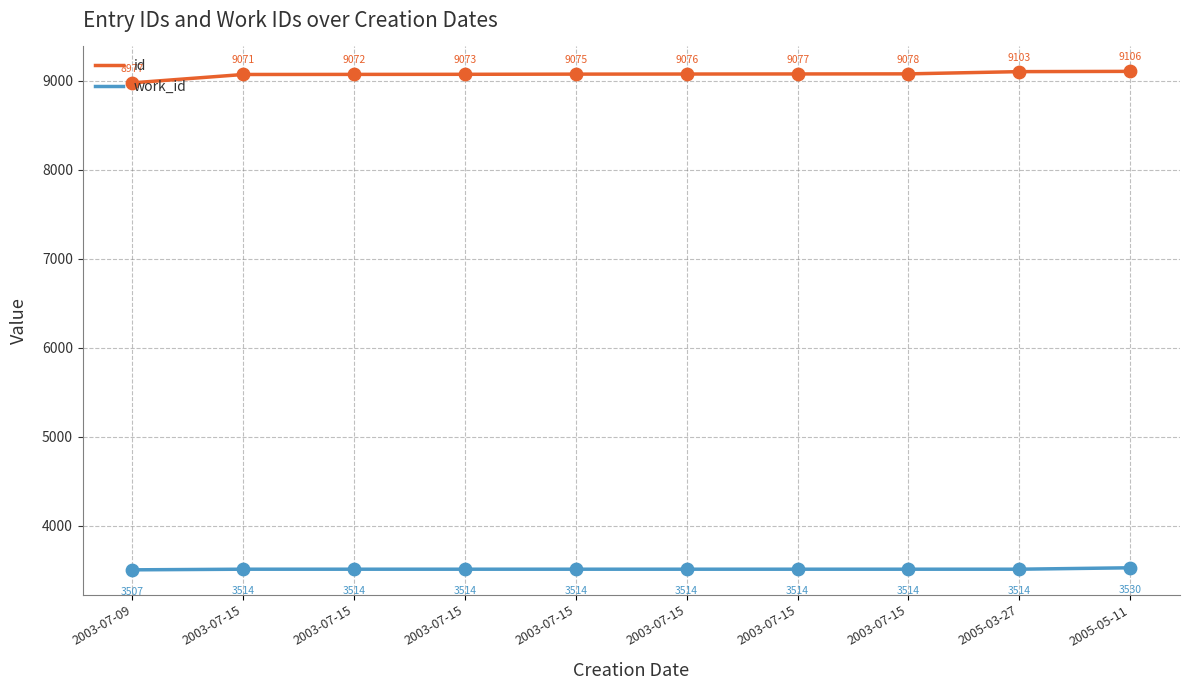

What are all the series names shown in the legend?

id, work_id